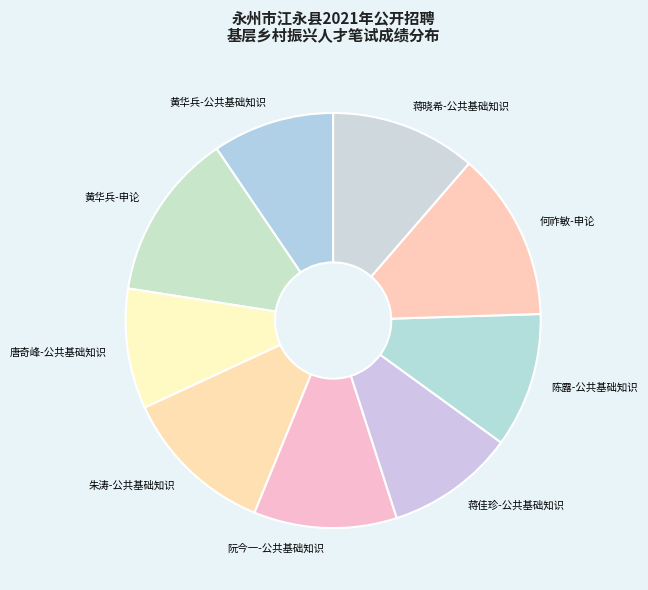

Is 蒋佳珍-公共基础知识 the majority of the pie?

No